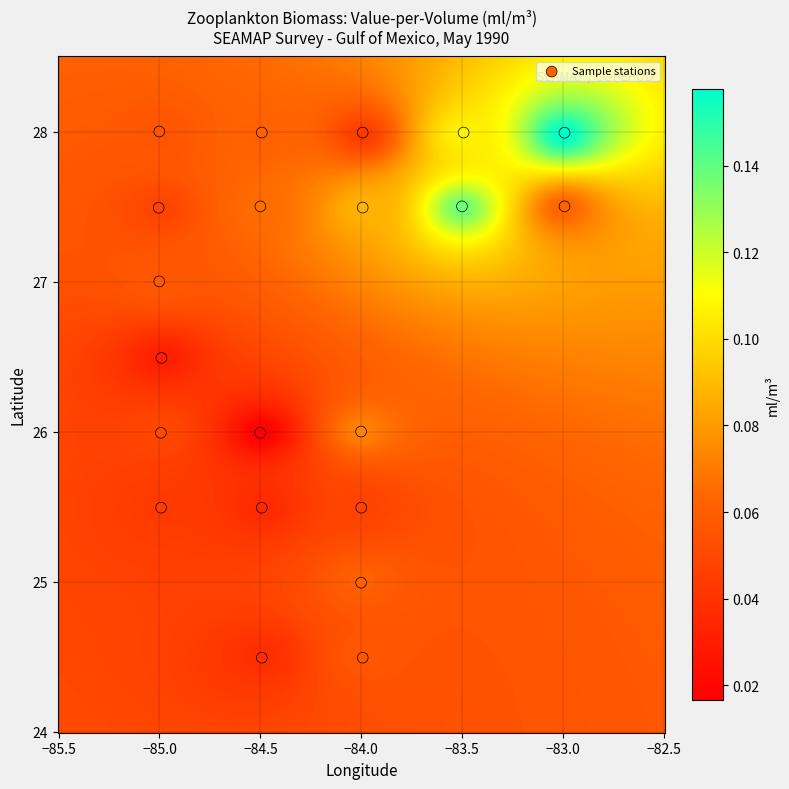

What is the range of Y values (max minus min)?

3.5